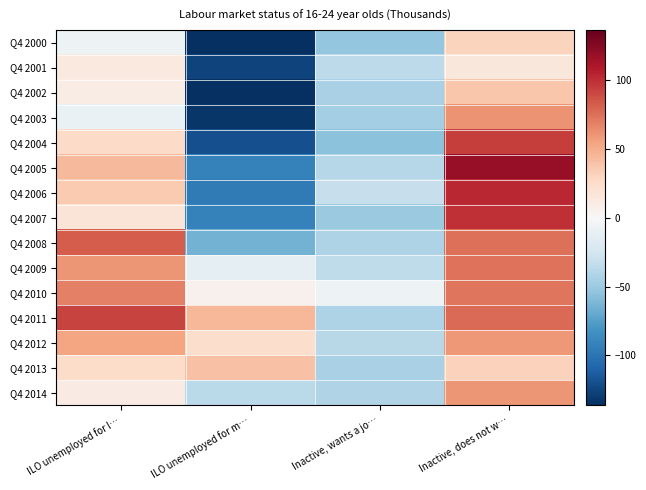

How many distinct data groups are displayed?

15